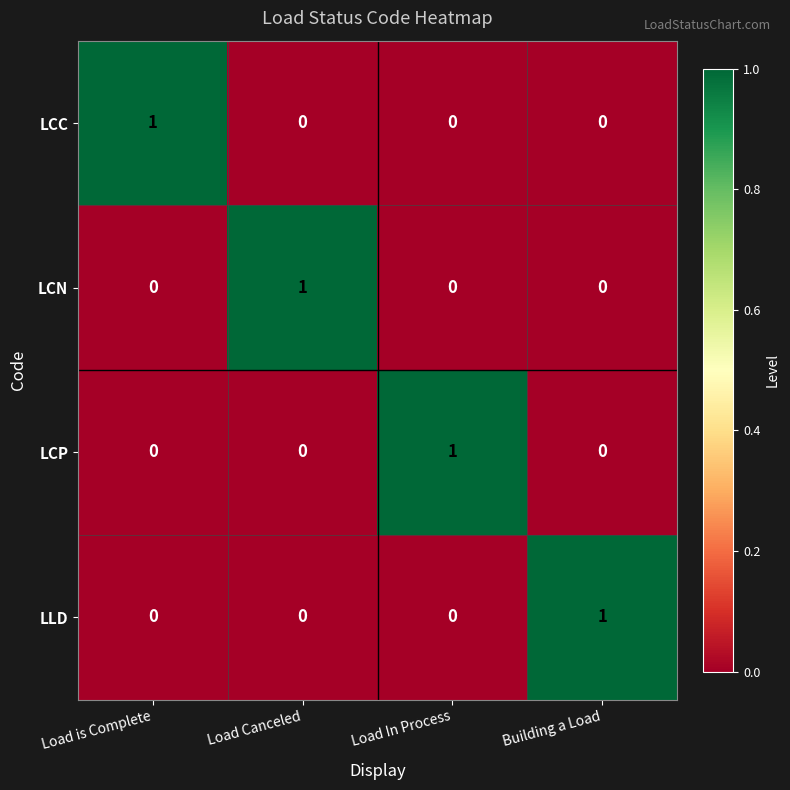

At how many categories does at least one series exceed 0?

4